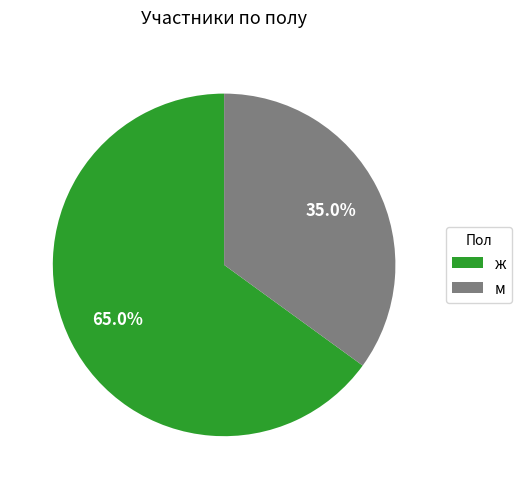

Which category has the biggest portion of the pie?

ж